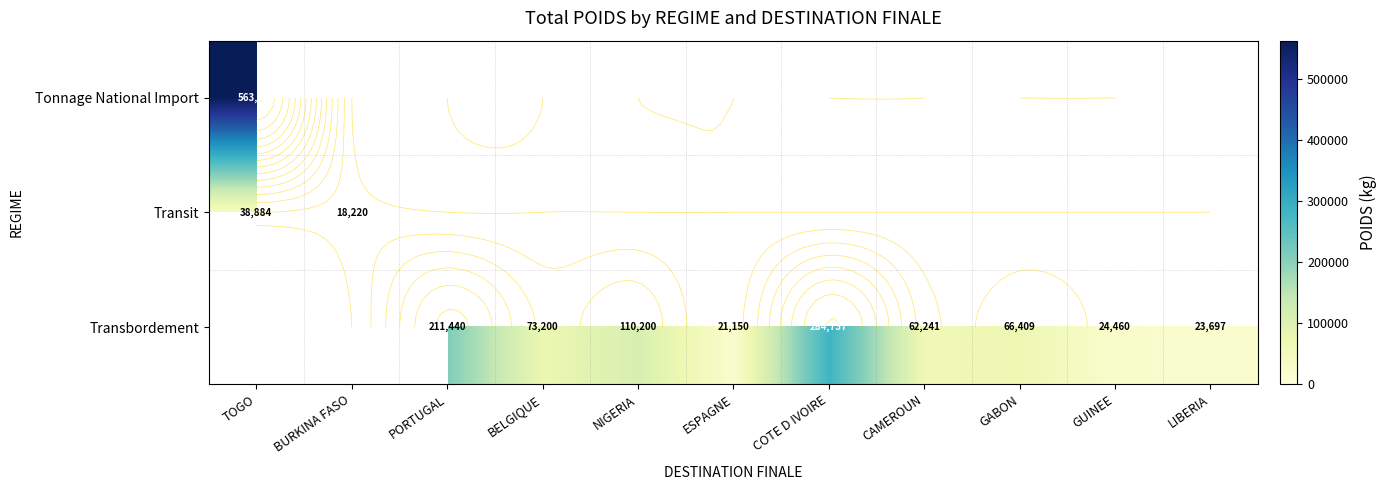

Read the Tonnage National Import value at TOGO.

563292.0